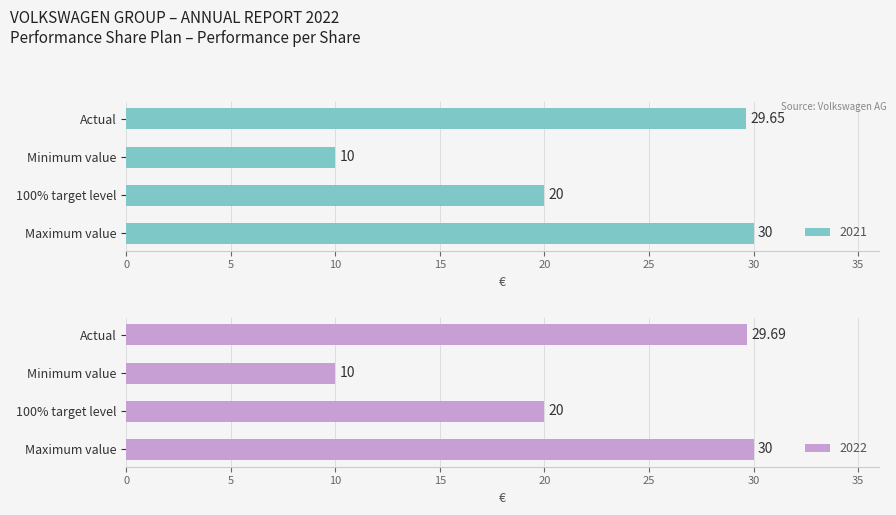

How many groups of bars are there?

4